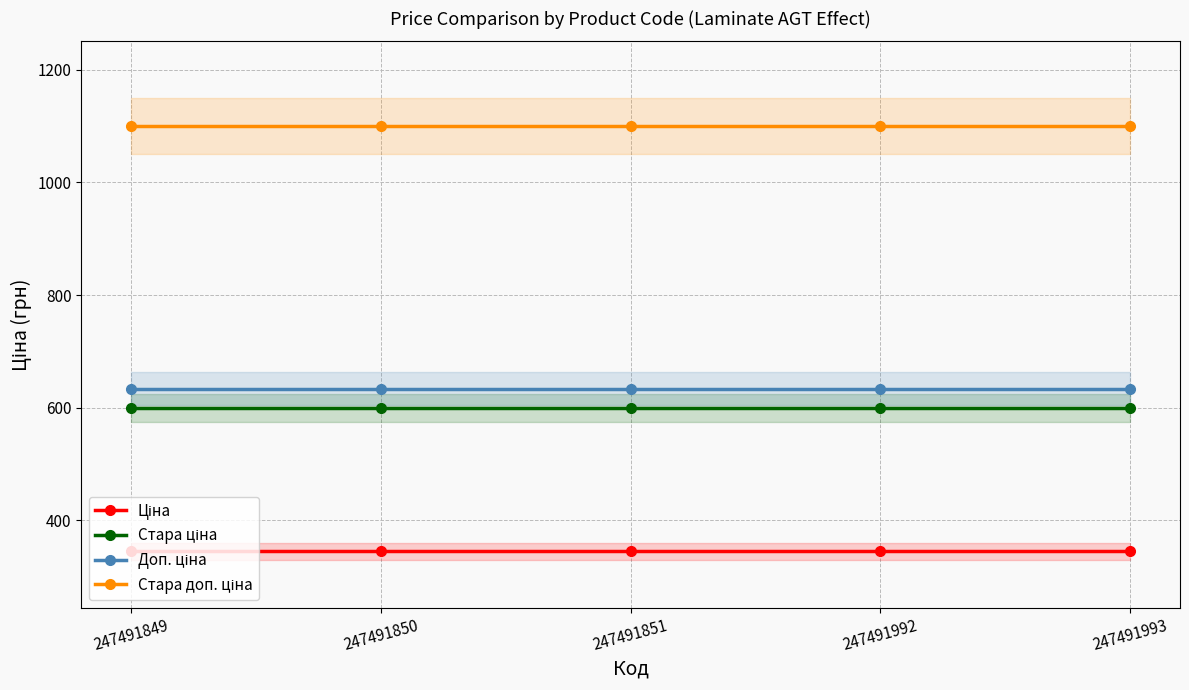

Reading left to right, transcribe all the data shown in this chart.

Ціна: 247491849=345.6	247491850=345.6	247491851=345.6	247491992=345.6	247491993=345.6
Стара ціна: 247491849=599.9	247491850=599.9	247491851=599.9	247491992=599.9	247491993=599.9
Доп. ціна: 247491849=634.0	247491850=634.0	247491851=634.0	247491992=634.0	247491993=634.0
Стара доп. ціна: 247491849=1100.0	247491850=1100.0	247491851=1100.0	247491992=1100.0	247491993=1100.0